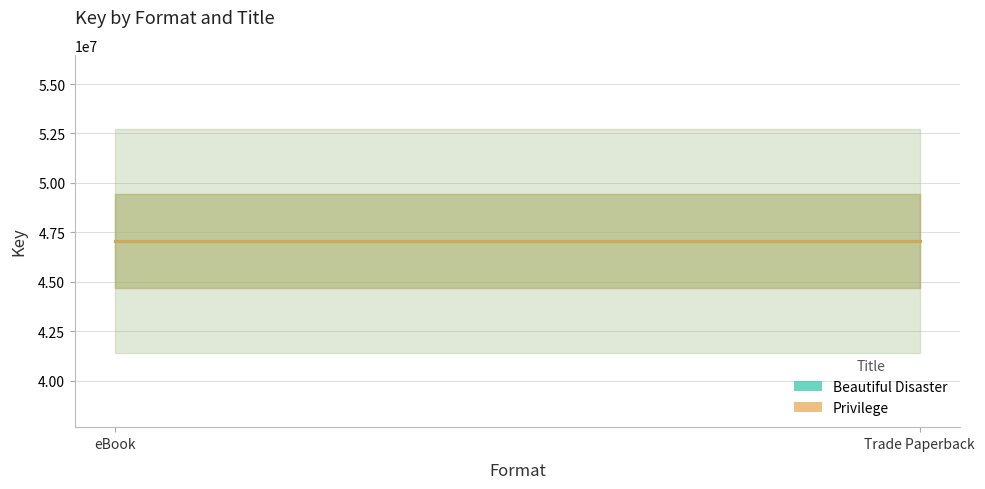

Which has a higher value, Trade Paperback or eBook?

Trade Paperback